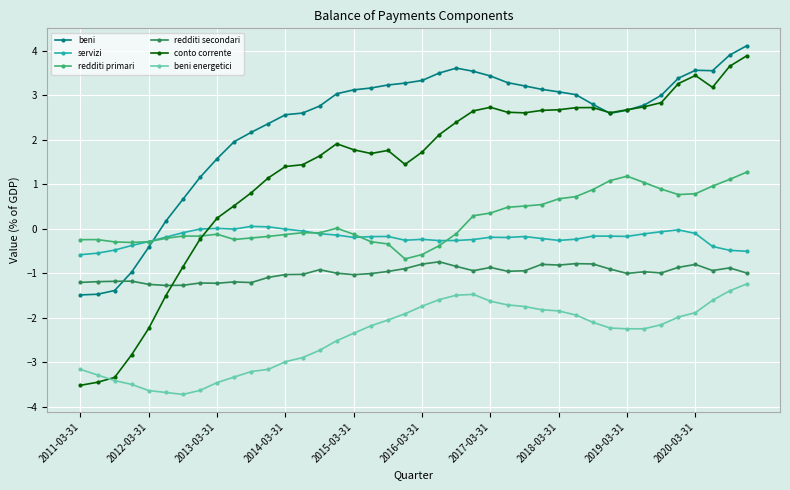

What is the greatest value displayed?

4.1